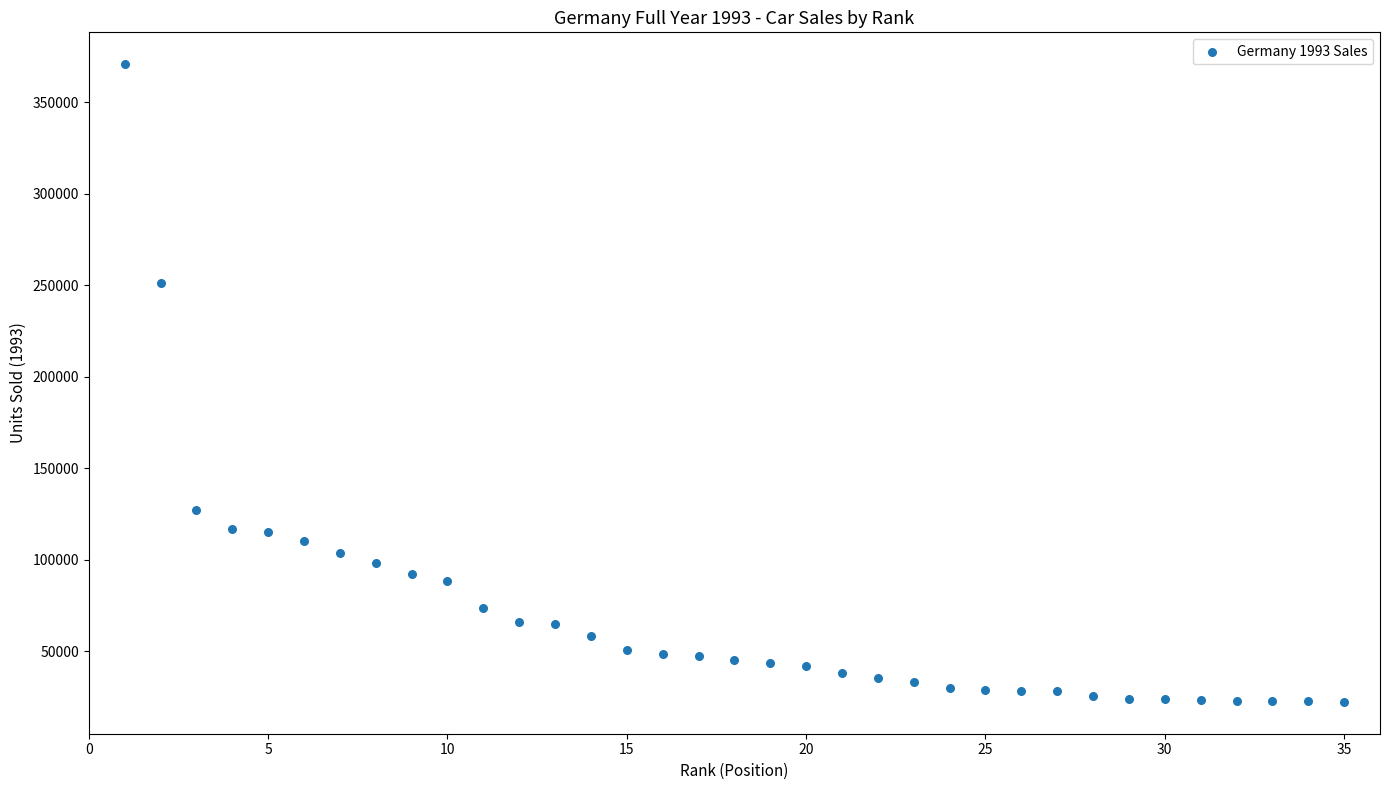

What is the range of Y values (max minus min)?

348410